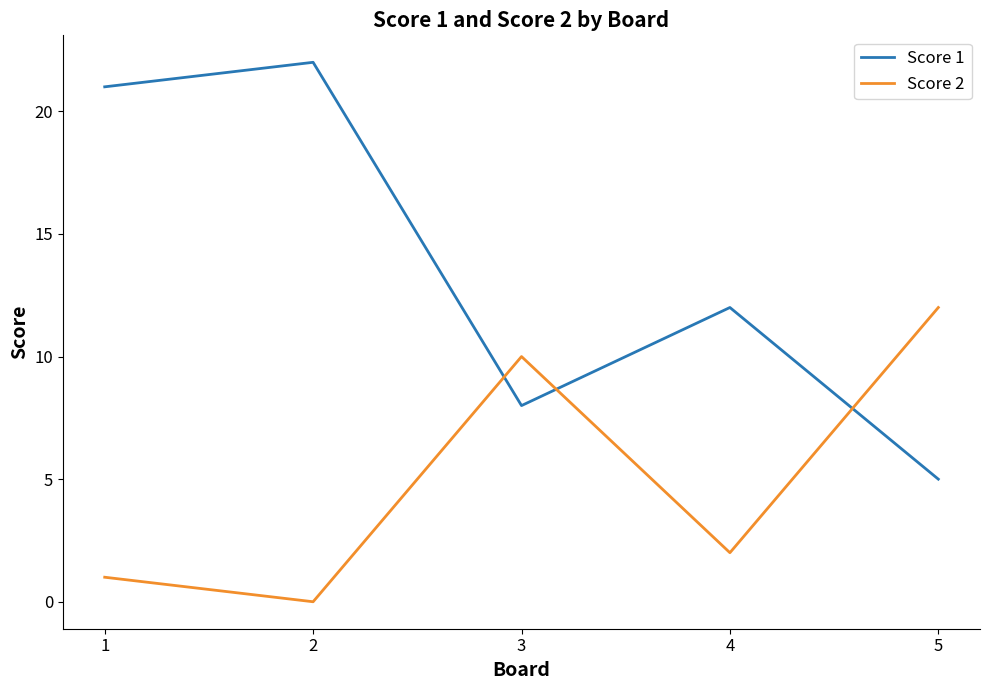

How many lines are shown in the chart?

2